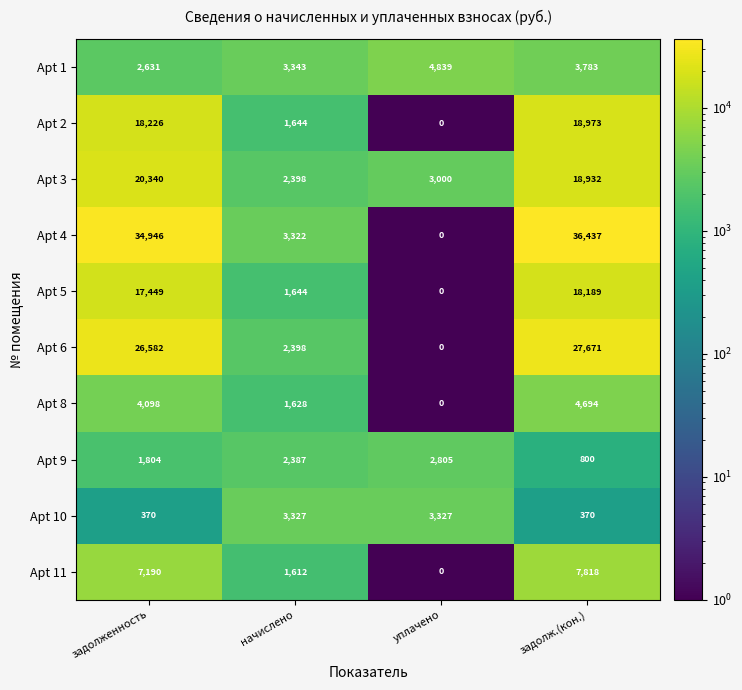

What is the sum of all Apt 1 values?

14596